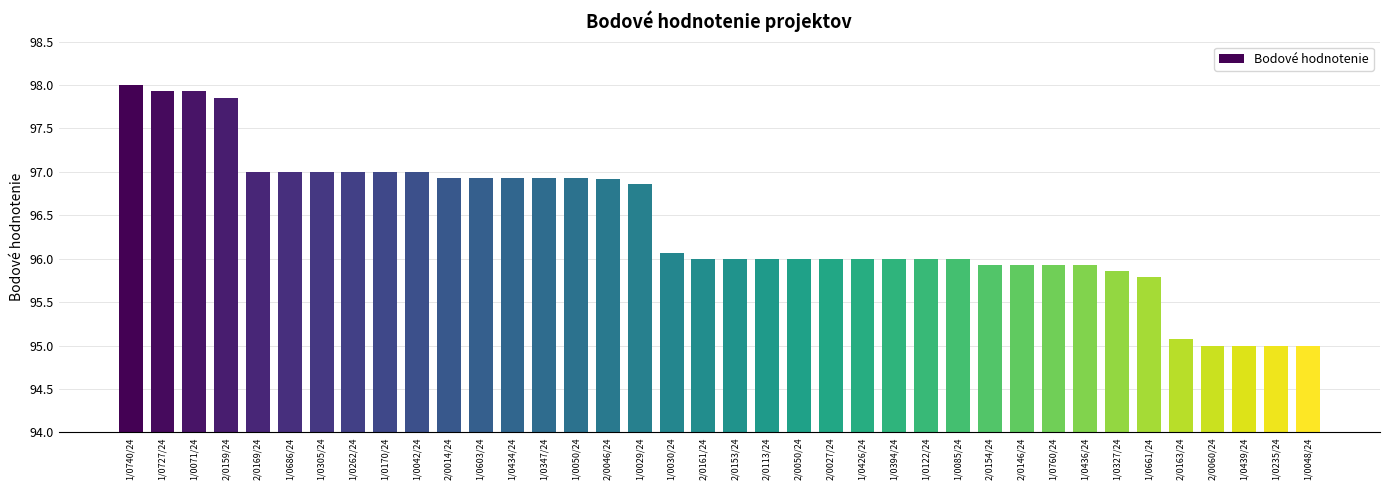

What is the sum of all values?

3662.7